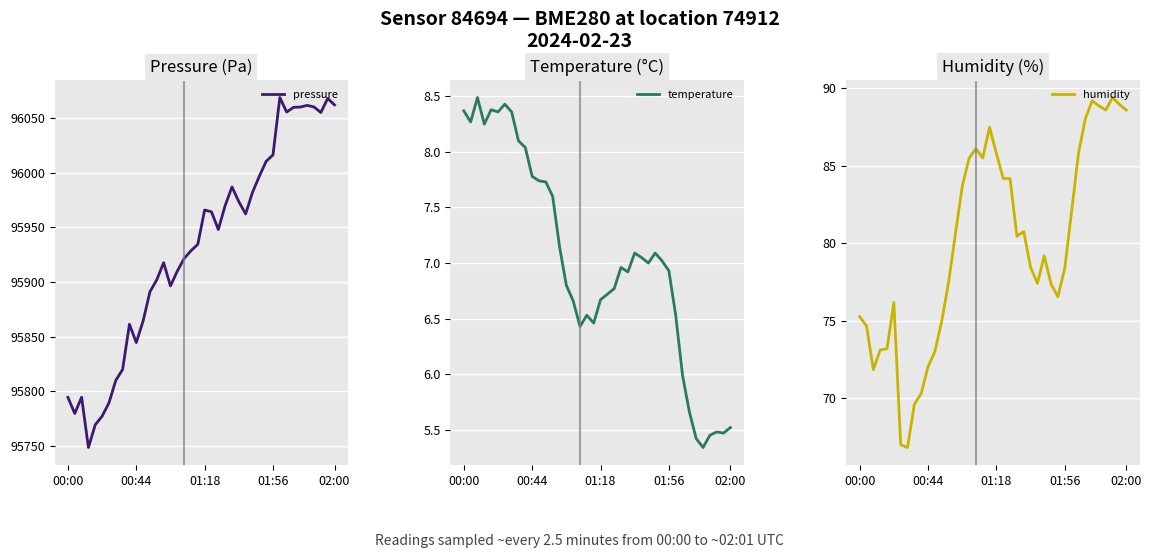

True or false: pressure has more than 1 interior local peaks.

True